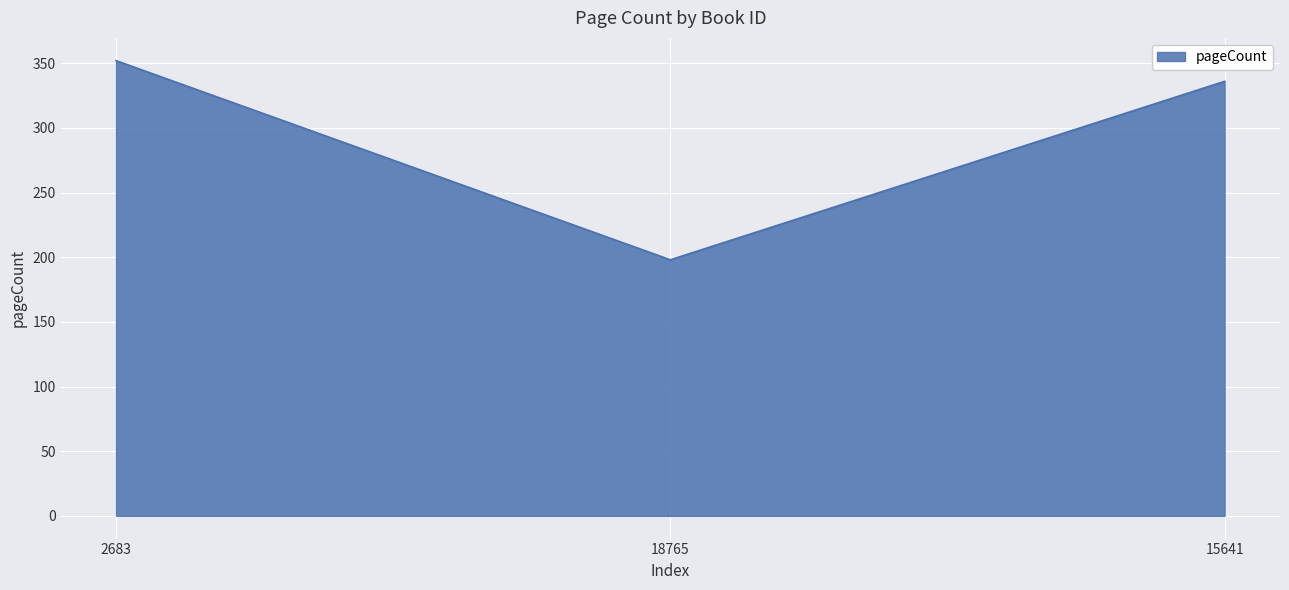

What position from the right is 2683?

3